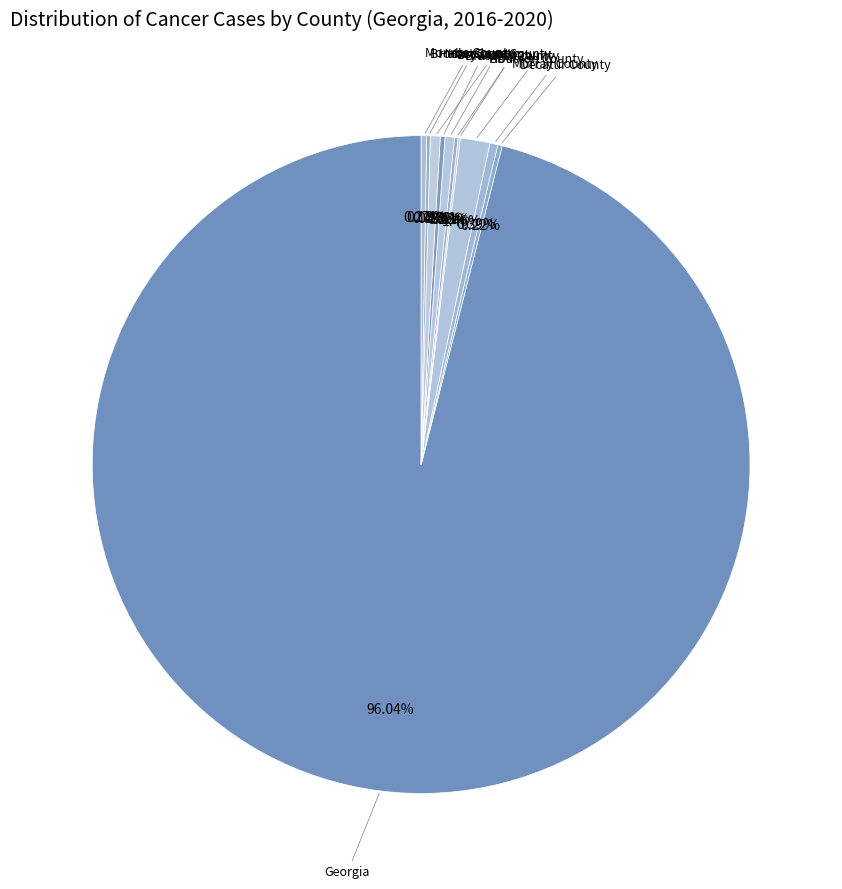

What is the largest slice in the pie chart?

Georgia